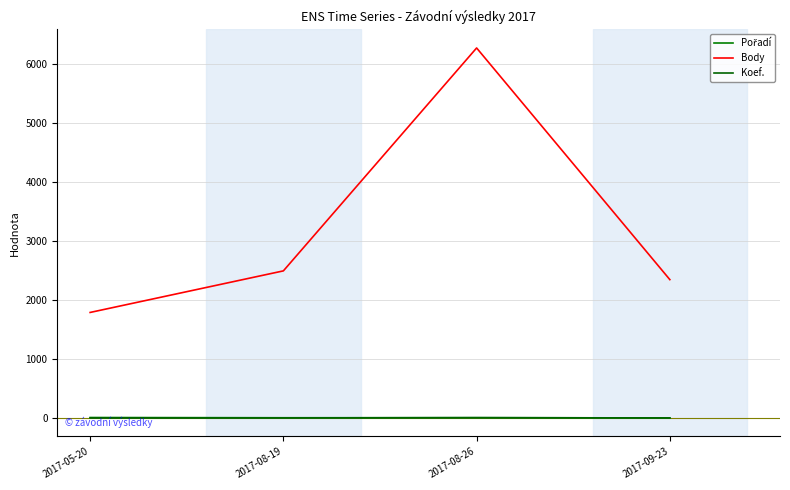

True or false: Body has a value of 11082 at 2017-08-26.

False